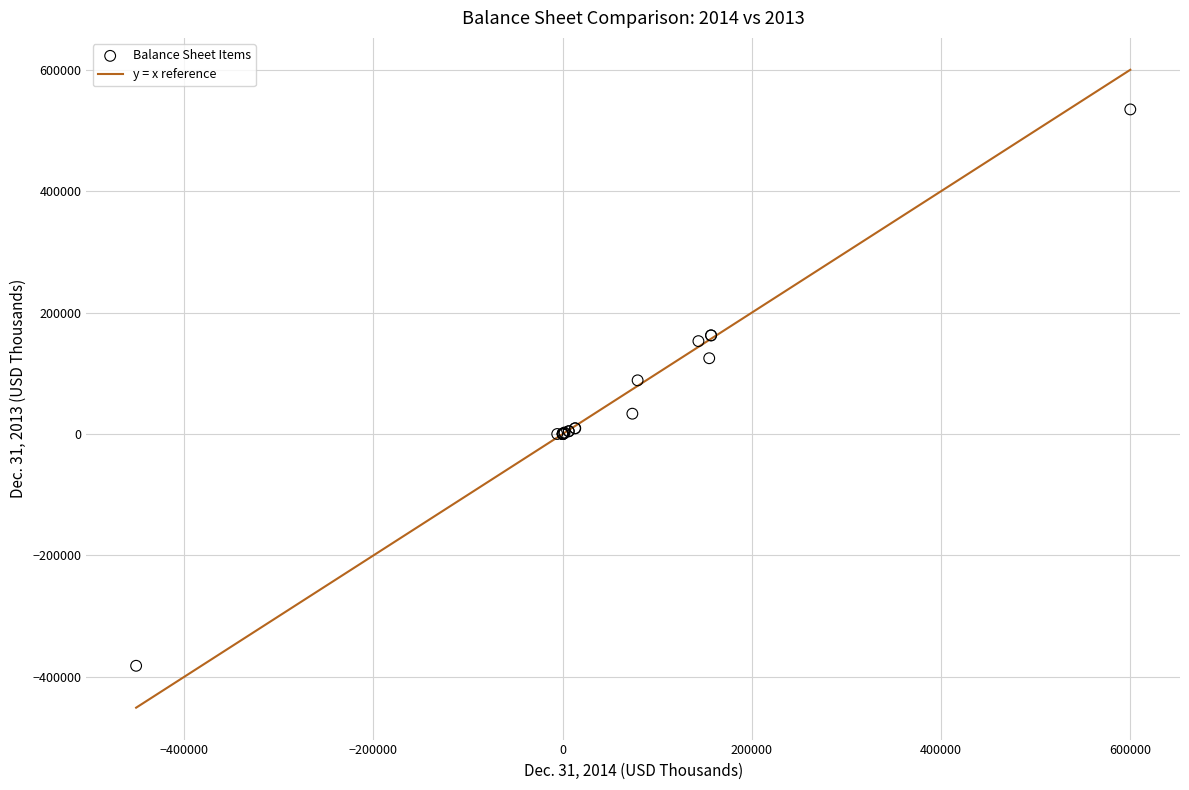

What Y value in the scatter plot is closest to 76427?

88393